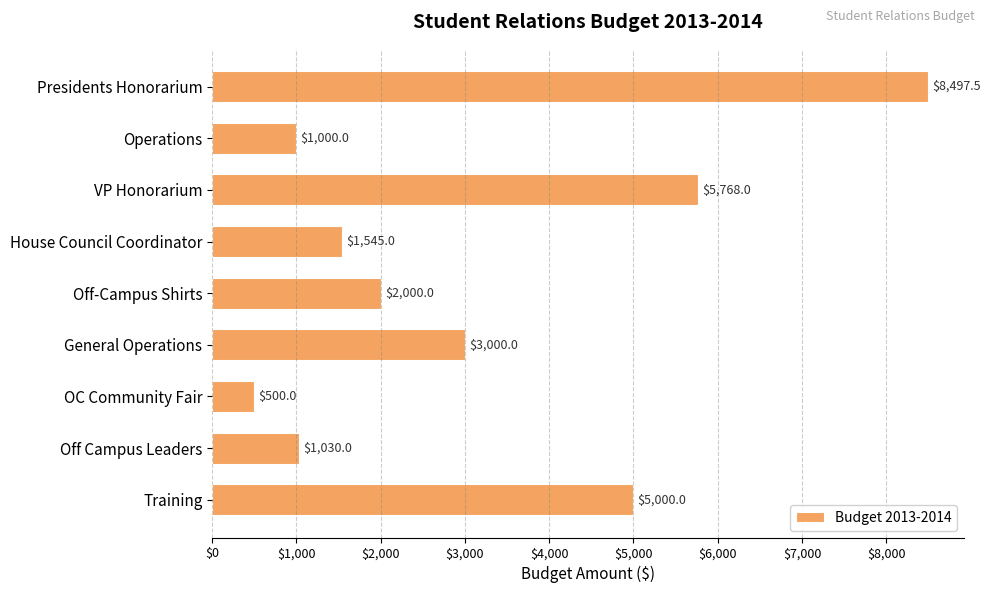

How many bars are there in total?

9